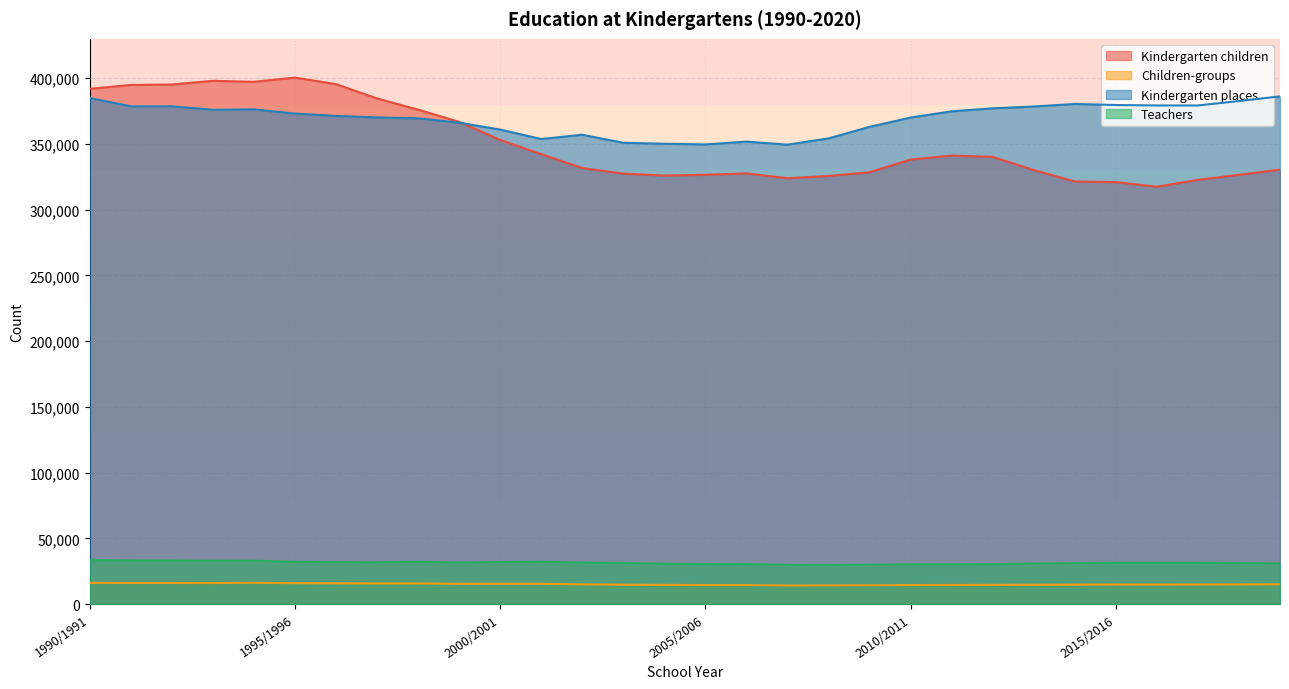

Reading left to right, list all the values displayed in this chart.

Kindergarten children: 391950	394937	395256	398082	397311	400527	395518	384669	376135	366871	353100	342285	331707	327508	325999	326605	327644	323958	325677	328545	338162	341190	340204	330184	321489	321012	317487	322741	326588	330539
Children-groups: 16161	16108	16113	16062	16216	15955	15847	15782	15784	15479	15495	15502	15016	14794	14640	14546	14560	14248	14298	14396	14560	14576	14654	14781	14826	14895	14879	14907	14980	15082
Kindergarten places: 385020	378692	378691	376057	376370	373158	371354	370224	369520	366245	361000	353801	357057	350935	350206	349679	351825	349514	354267	363024	370136	374870	377154	378532	380468	379671	379332	379324	382691	386240
Teachers: 33635	33159	33140	32957	33007	32320	31891	31848	32235	31653	32000	32327	31550	31392	30704	30531	30550	29920	29860	30007	30359	30396	30449	30873	31234	31484	31462	31476	31313	31054